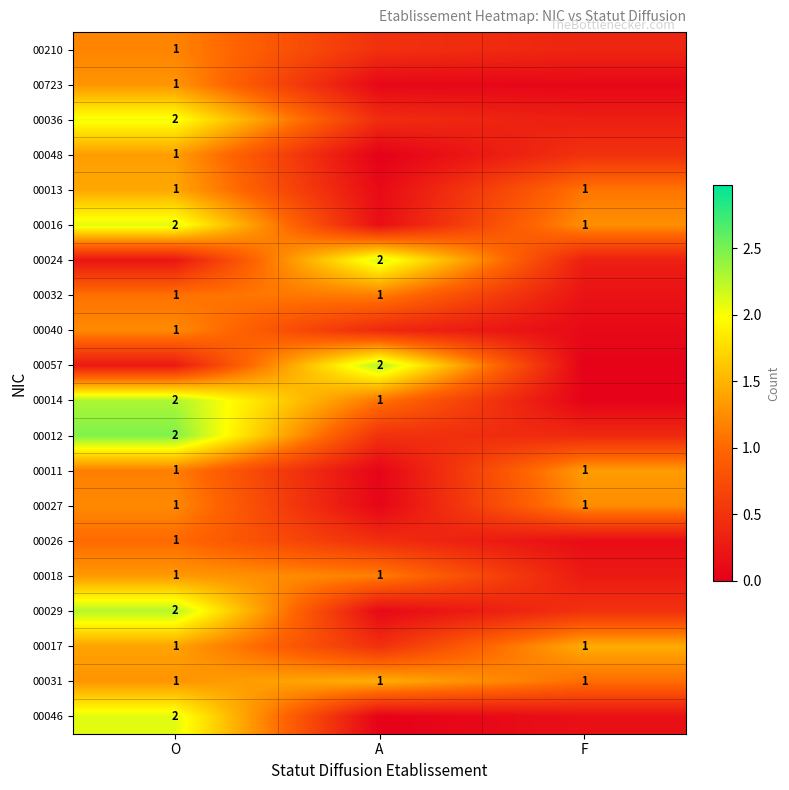

Is the value of 00014 at O greater than the value of 00013 at F?

Yes